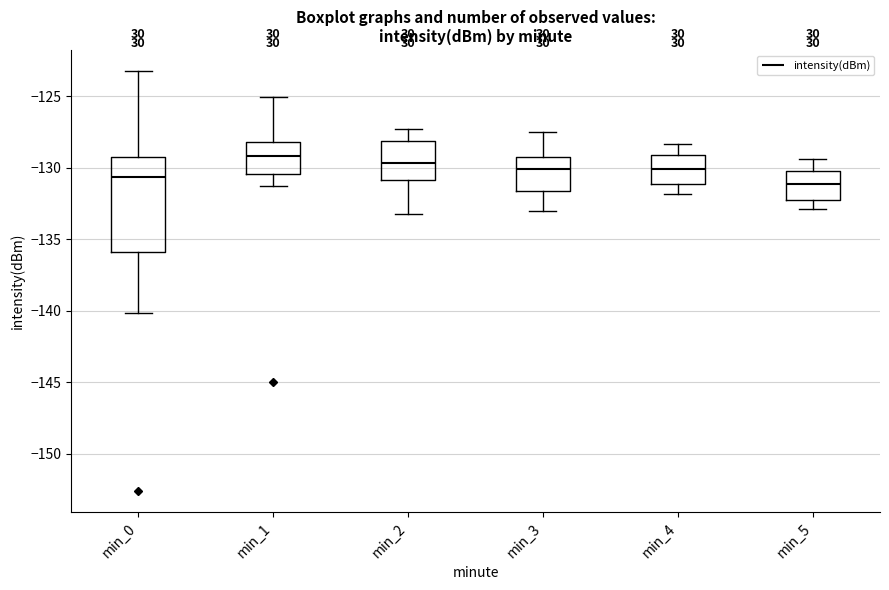

Which box has the lowest median line?

min_5